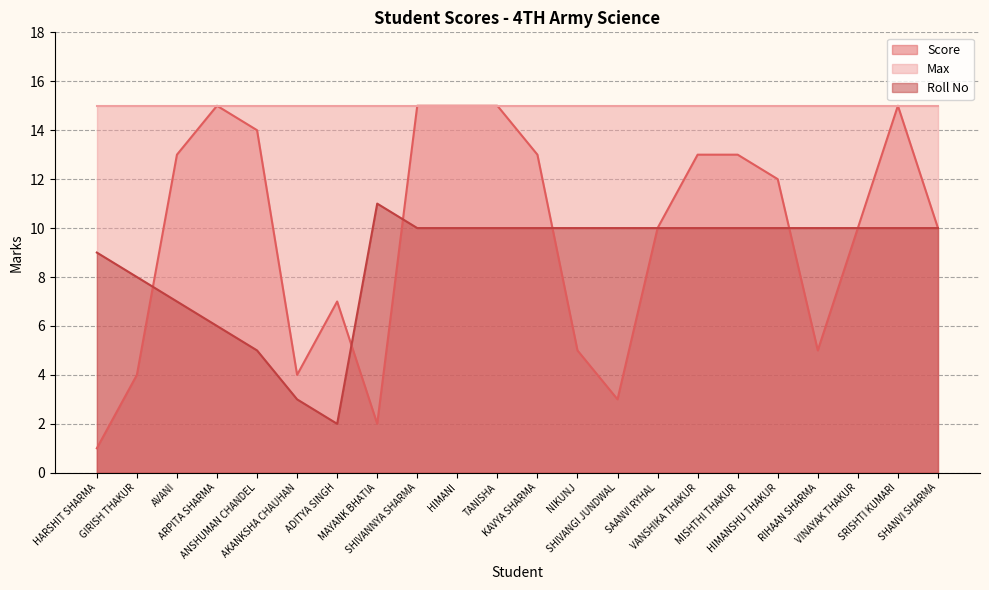

True or false: Score and Roll No intersect in this chart.

True